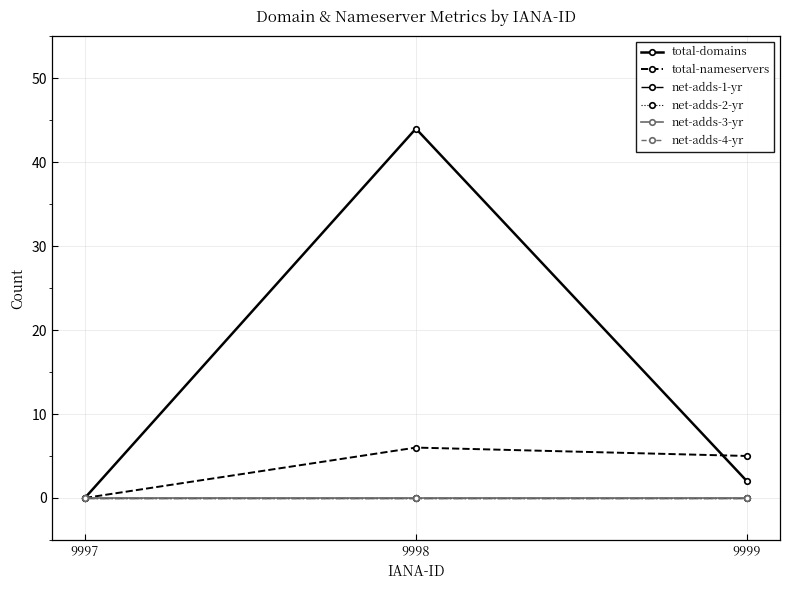

Reading left to right, transcribe all the data shown in this chart.

total-domains: 0	44	2
total-nameservers: 0	6	5
net-adds-1-yr: 0	0	0
net-adds-2-yr: 0	0	0
net-adds-3-yr: 0	0	0
net-adds-4-yr: 0	0	0